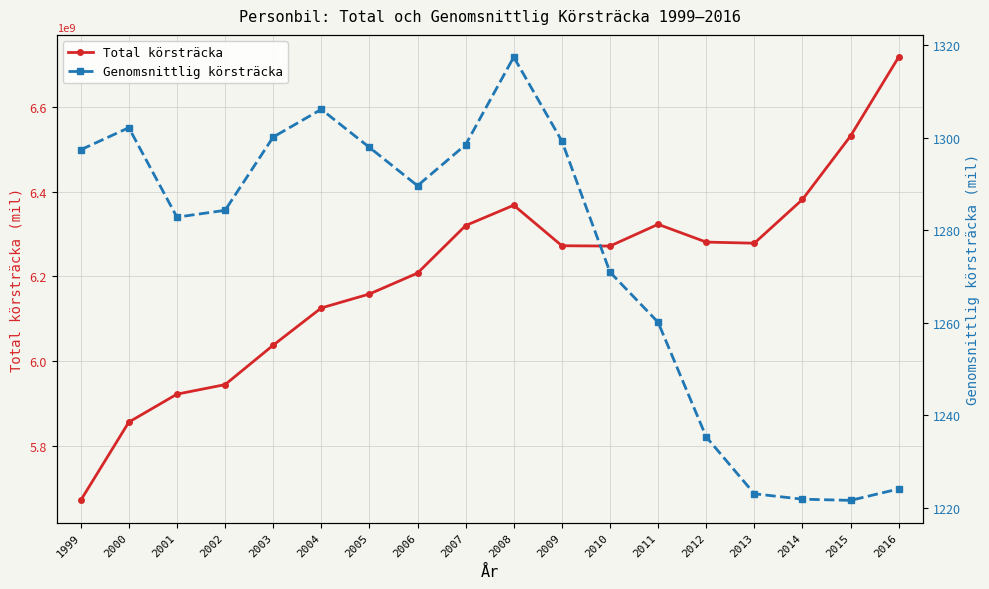

True or false: Total körsträcka and Genomsnittlig körsträcka intersect in this chart.

False